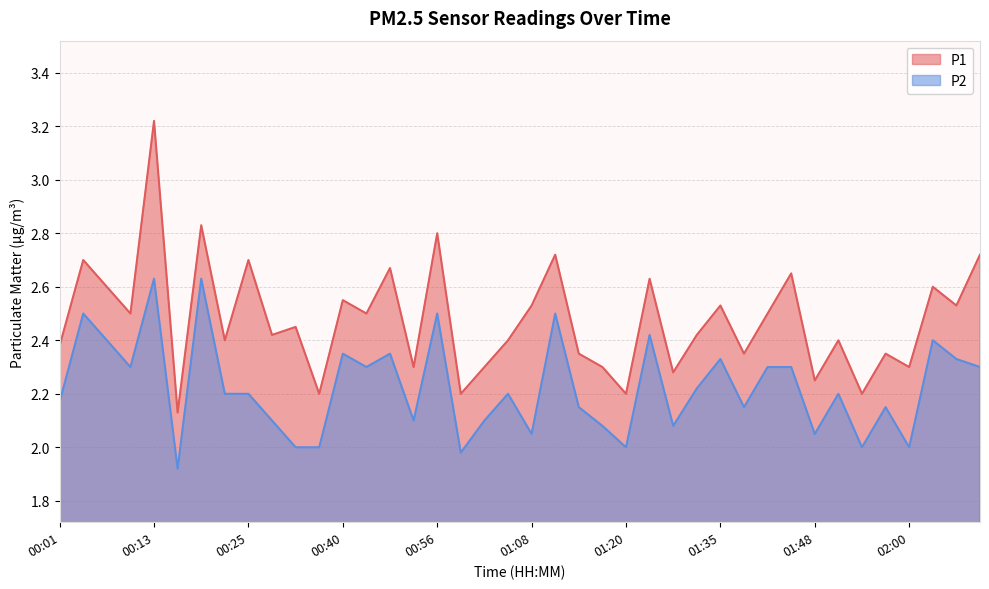

What is the difference between the P1 values at 01:38 and 00:04?

0.4